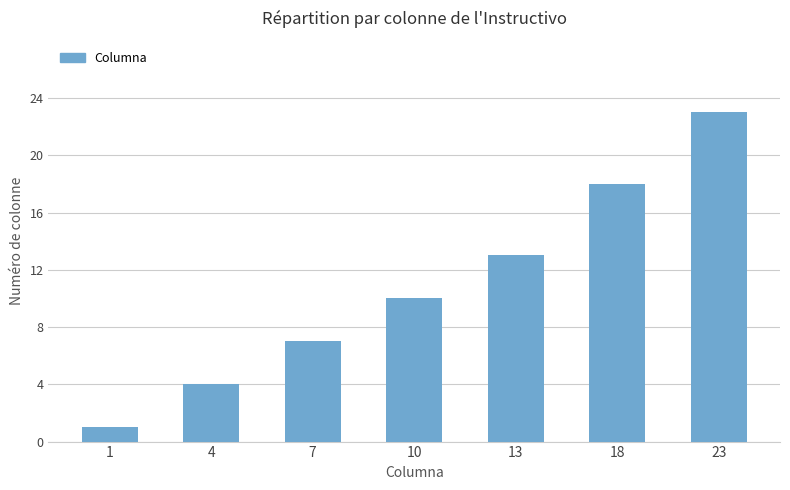

How many bars are there in total?

7